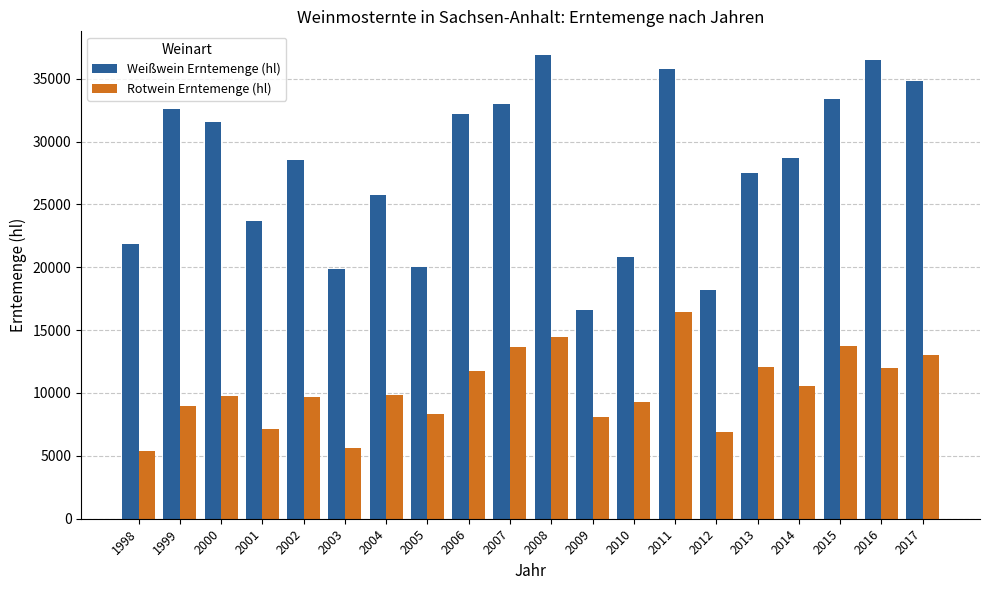

Rank the series by their average value, from highest to lowest.

Weißwein Erntemenge (hl), Rotwein Erntemenge (hl)